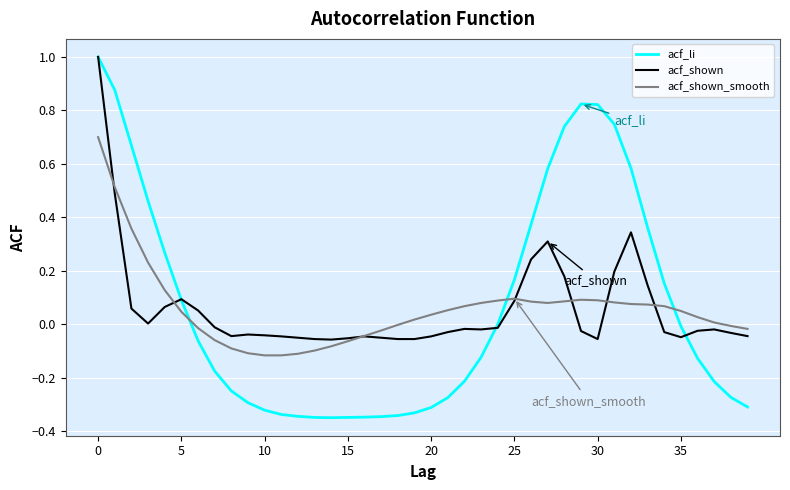

What is the greatest value displayed?

1.0